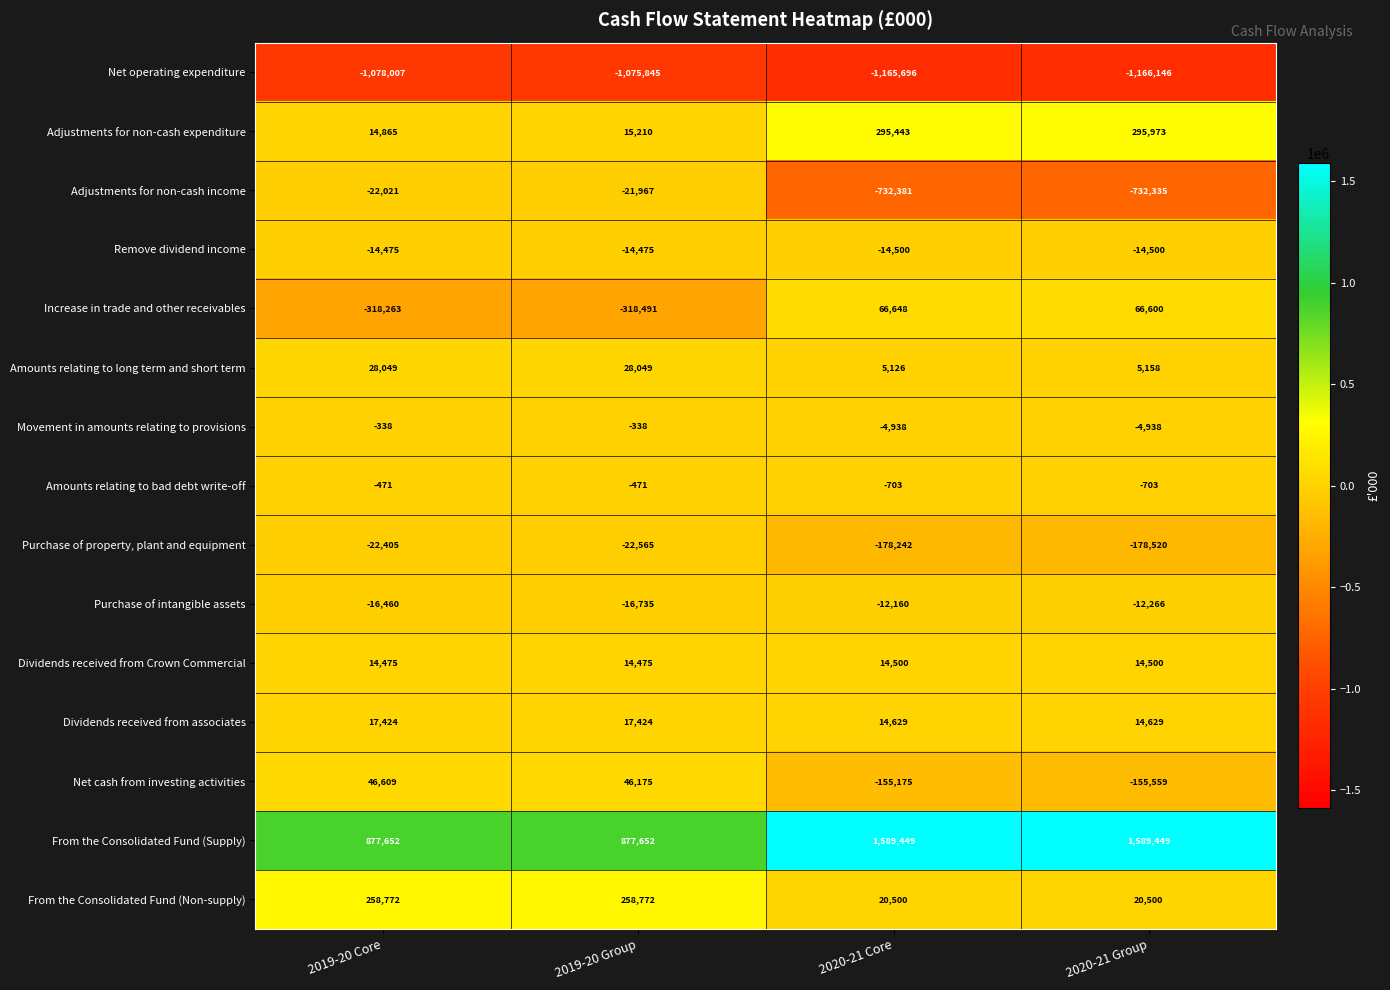

Which series changed the most between 2019-20 Group and 2020-21 Group?

From the Consolidated Fund (Supply)